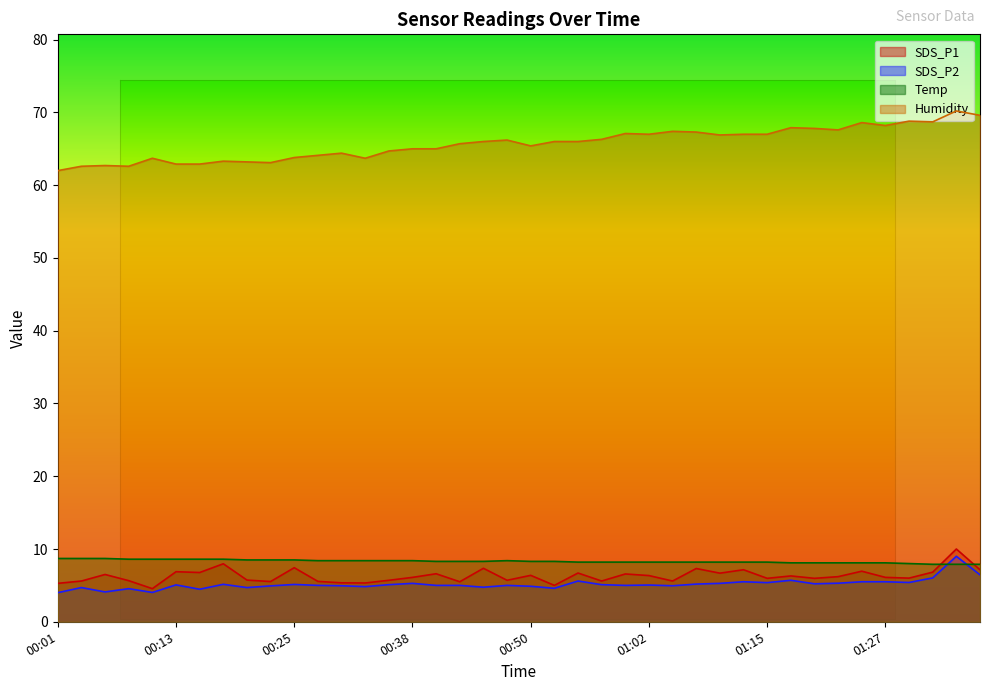

After their last crossing, which series has the higher values: SDS_P1 or Temp?

Temp